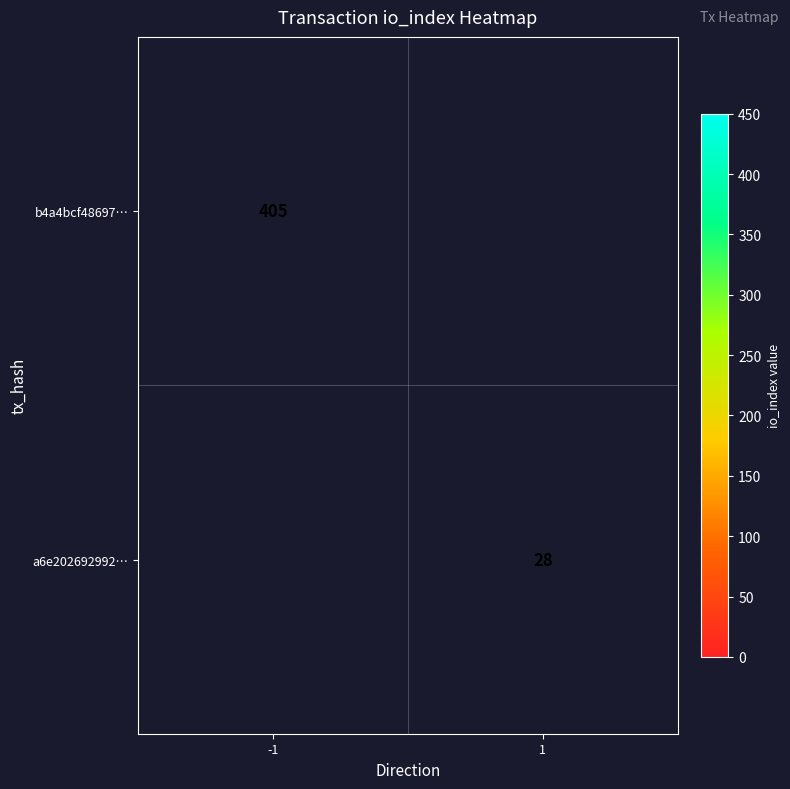

Is it true that b4a4bcf48697… equals 405 at -1?

True